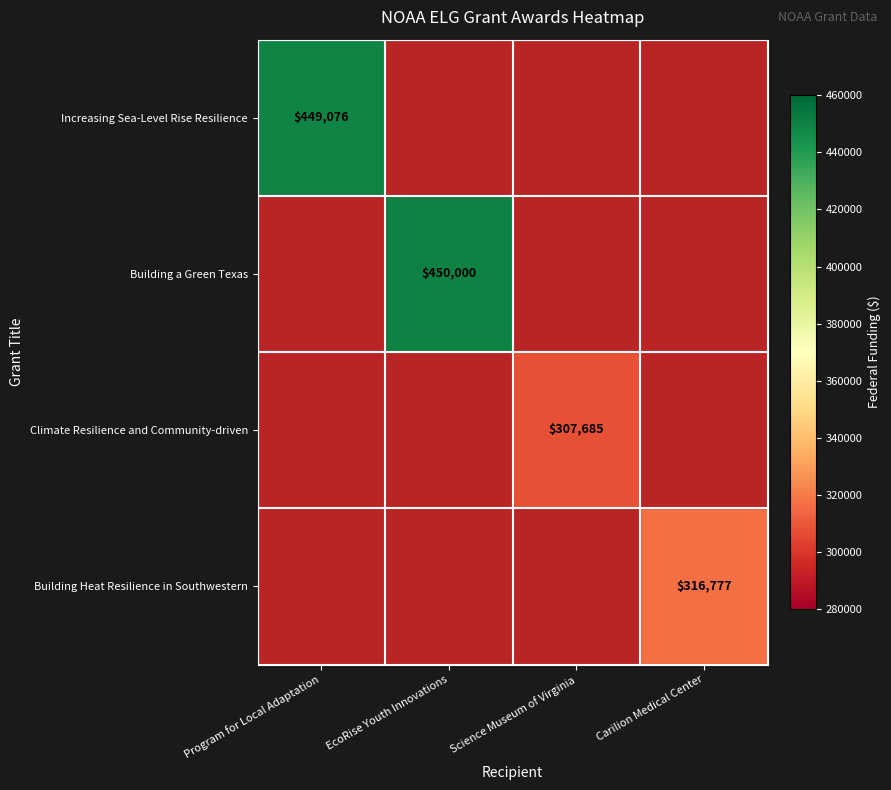

Is it true that Building Heat Resilience in Southwestern equals 316777 at Carilion Medical Center?

True